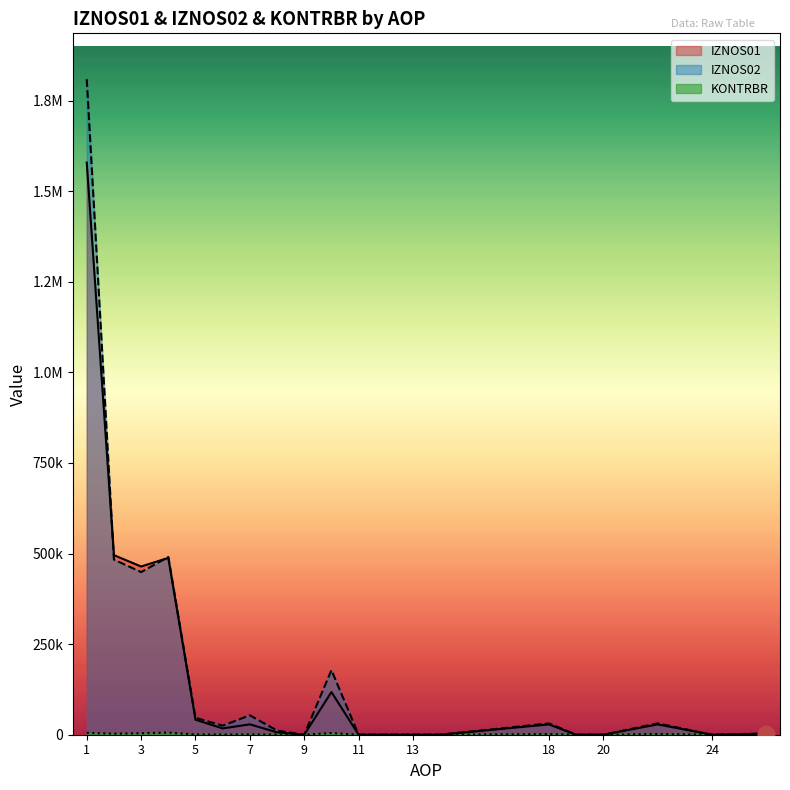

Rank the categories by IZNOS02 value from highest to lowest.

1, 4, 2, 3, 10, 7, 5, 18, 22, 6, 8, 26, 9, 11, 12, 13, 14, 19, 20, 24